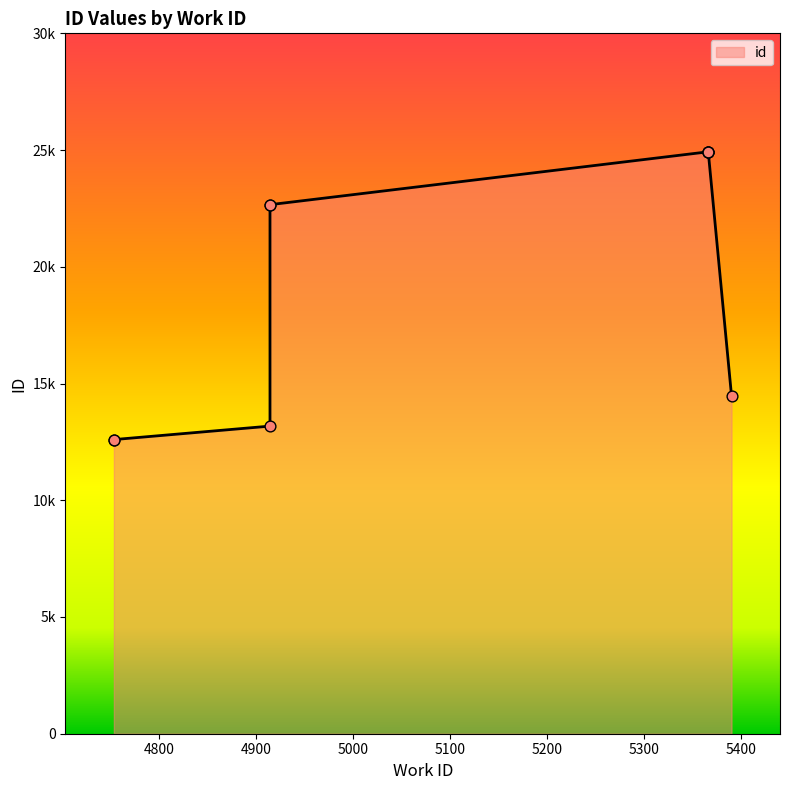

What is the change in value from 4914 to 5366?

+2267